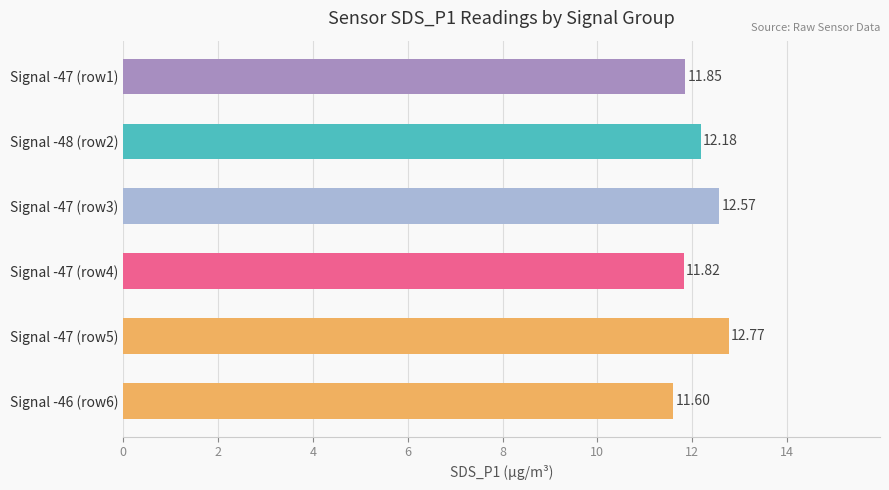

What is the sum of the values at Signal -48 (row2) and Signal -47 (row1)?

24.0